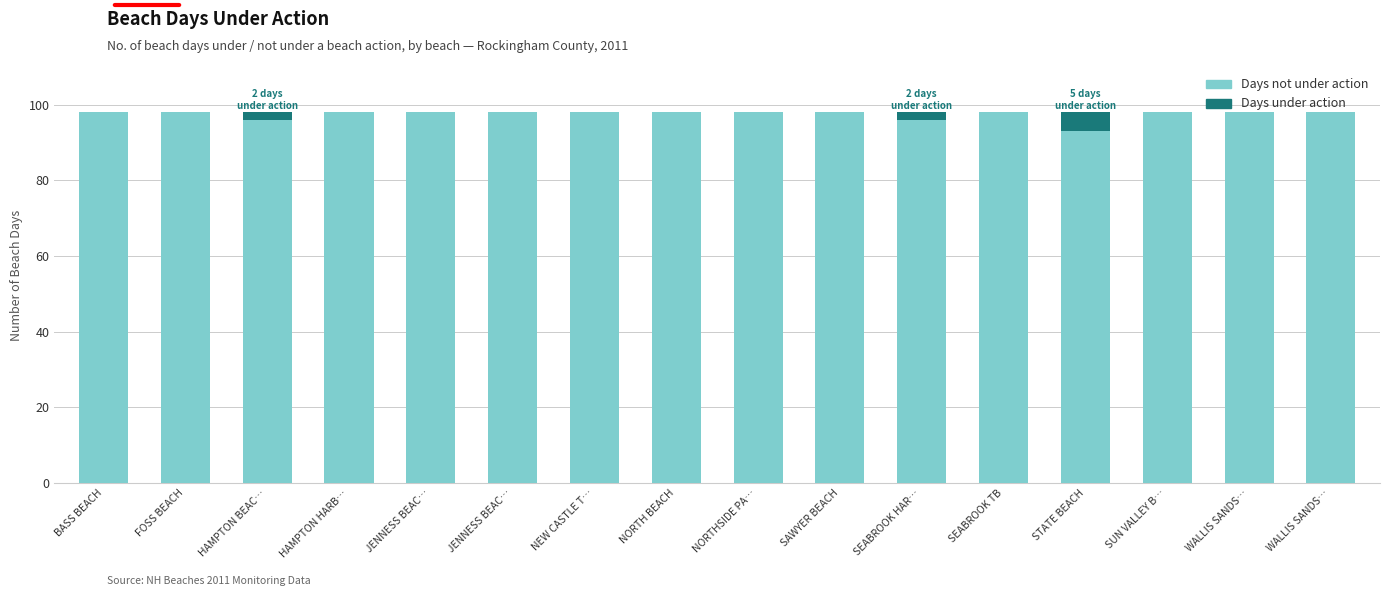

What are all the series names shown in the legend?

Days not under action, Days under action